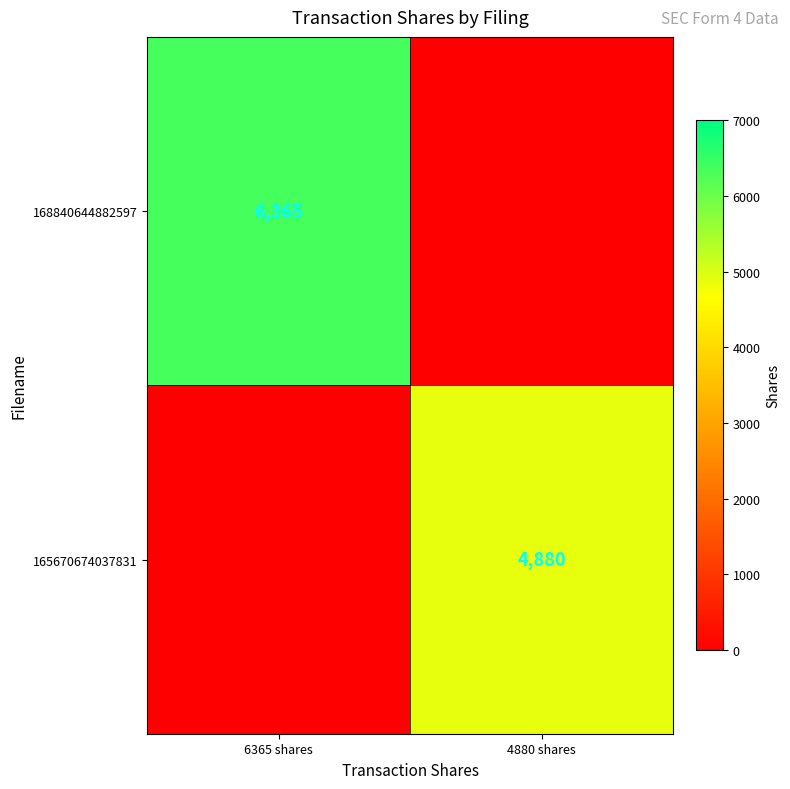

Is it true that 168840644882597 equals 6365 at 6365 shares?

True